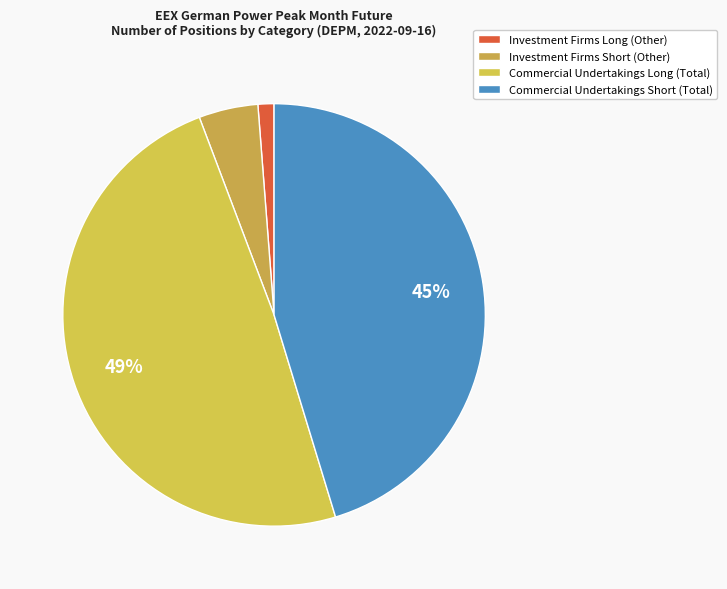

The Commercial Undertakings Short (Total) slice represents 35% of the pie. True or false?

False